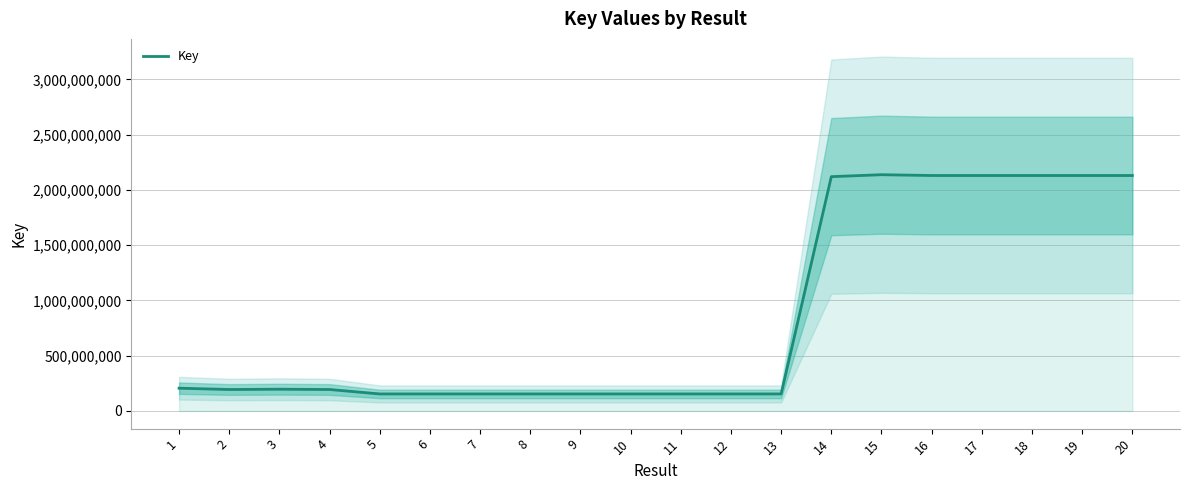

How many data points are above 193804530?

9